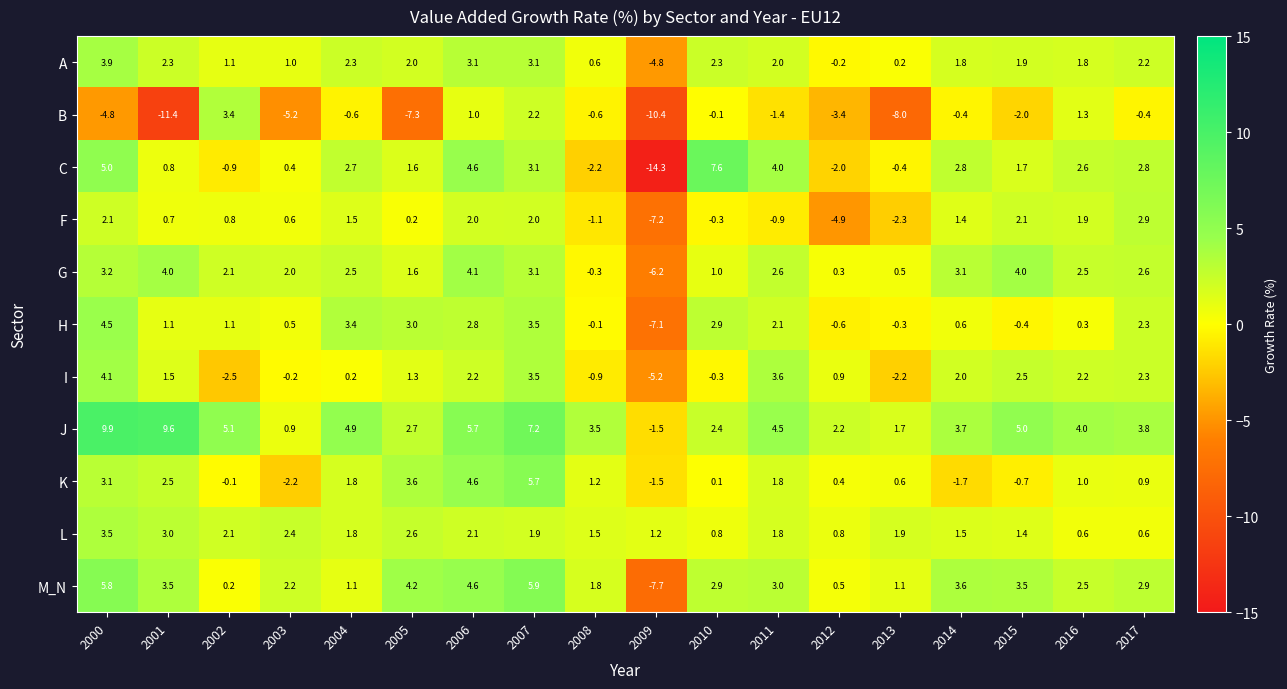

The C series shows -14.3 at 2009. True or false?

True